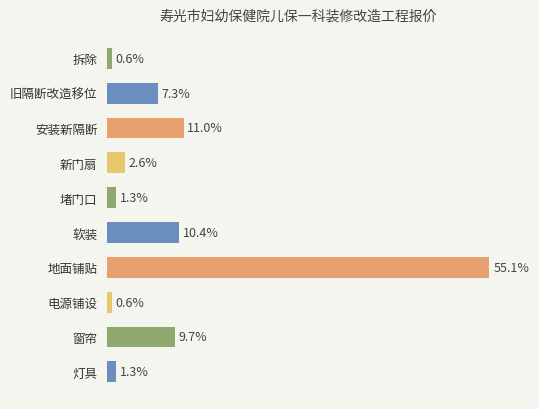

What is the label of the 10th bar from the bottom?

拆除